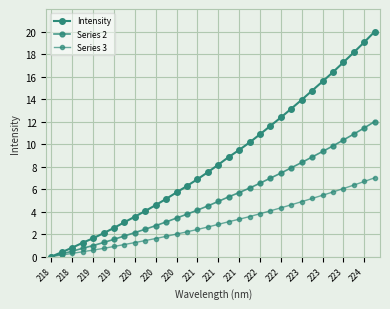

How many lines are shown in the chart?

3